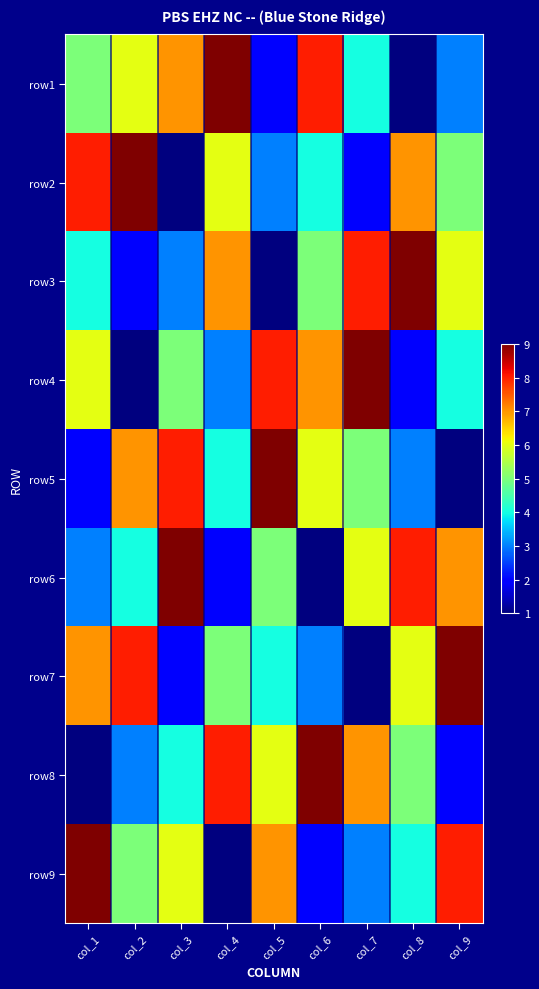

Reading right to left, what are all the values shown in this chart?

row1: col_9=3	col_8=1	col_7=4	col_6=8	col_5=2	col_4=9	col_3=7	col_2=6	col_1=5
row2: col_9=5	col_8=7	col_7=2	col_6=4	col_5=3	col_4=6	col_3=1	col_2=9	col_1=8
row3: col_9=6	col_8=9	col_7=8	col_6=5	col_5=1	col_4=7	col_3=3	col_2=2	col_1=4
row4: col_9=4	col_8=2	col_7=9	col_6=7	col_5=8	col_4=3	col_3=5	col_2=1	col_1=6
row5: col_9=1	col_8=3	col_7=5	col_6=6	col_5=9	col_4=4	col_3=8	col_2=7	col_1=2
row6: col_9=7	col_8=8	col_7=6	col_6=1	col_5=5	col_4=2	col_3=9	col_2=4	col_1=3
row7: col_9=9	col_8=6	col_7=1	col_6=3	col_5=4	col_4=5	col_3=2	col_2=8	col_1=7
row8: col_9=2	col_8=5	col_7=7	col_6=9	col_5=6	col_4=8	col_3=4	col_2=3	col_1=1
row9: col_9=8	col_8=4	col_7=3	col_6=2	col_5=7	col_4=1	col_3=6	col_2=5	col_1=9